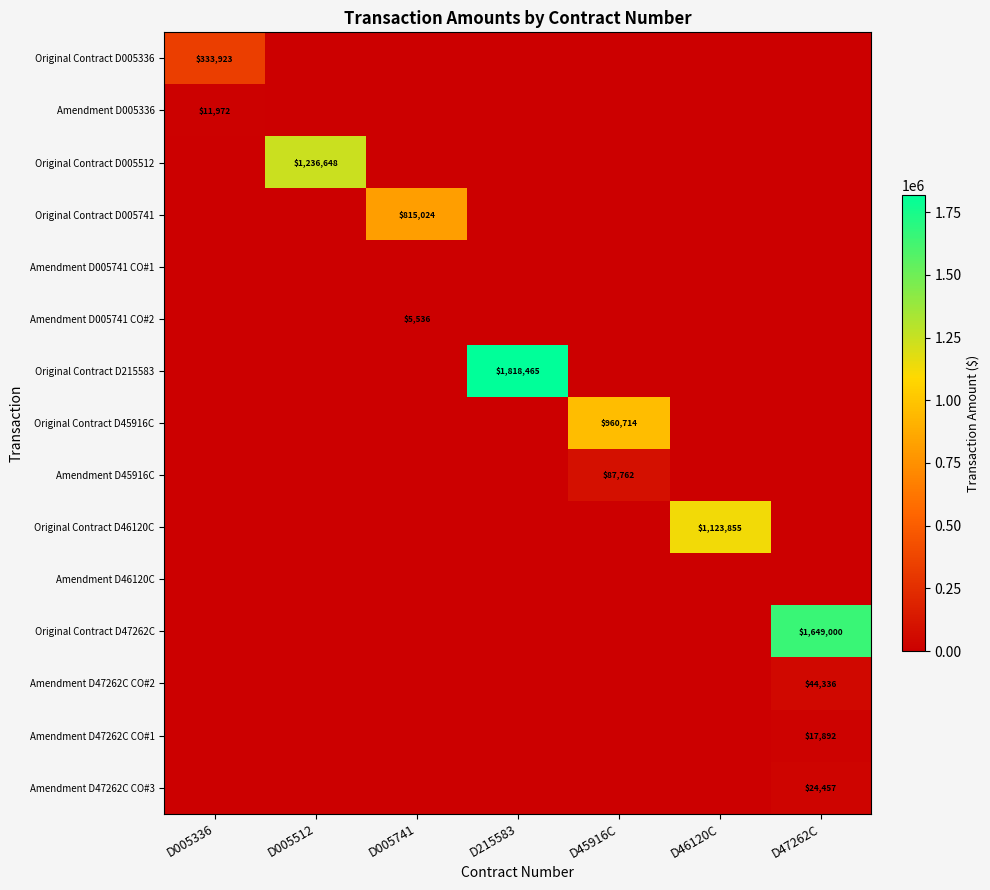

Is it true that Original Contract D45916C equals 403558 at D45916C?

False